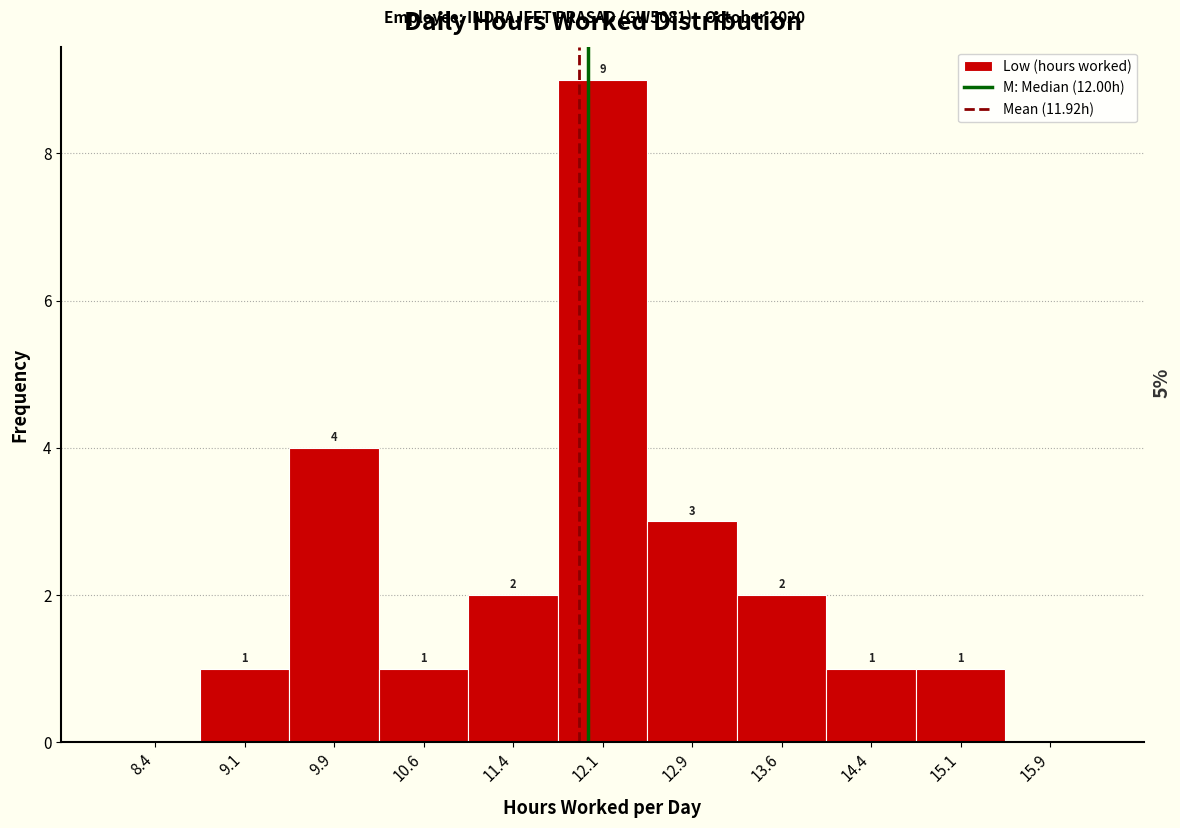

Which range on the x-axis has the tallest bar?

11.75 to 12.50